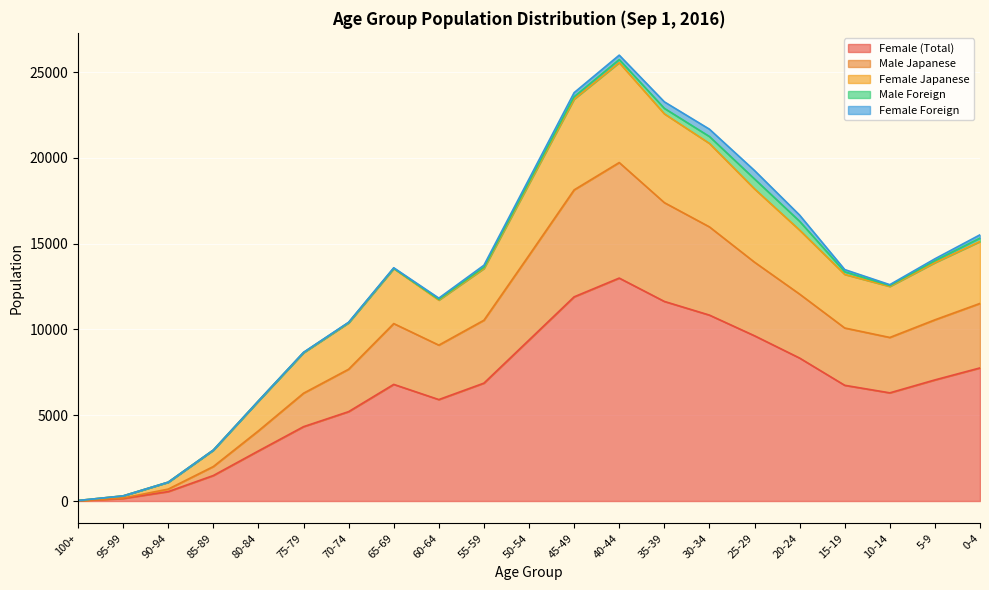

What are all the series names shown in the legend?

Female (Total), Male Japanese, Female Japanese, Male Foreign, Female Foreign